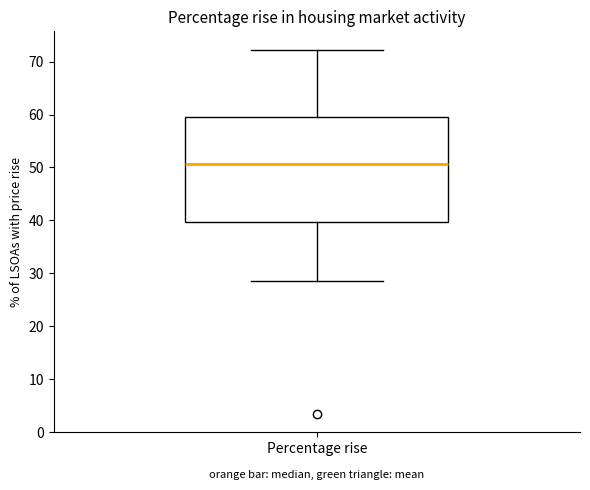

Where is the lower edge of the box for Percentage rise on the y-axis? The values are not printed on the chart, so give them approximately, as read against the axis.

40